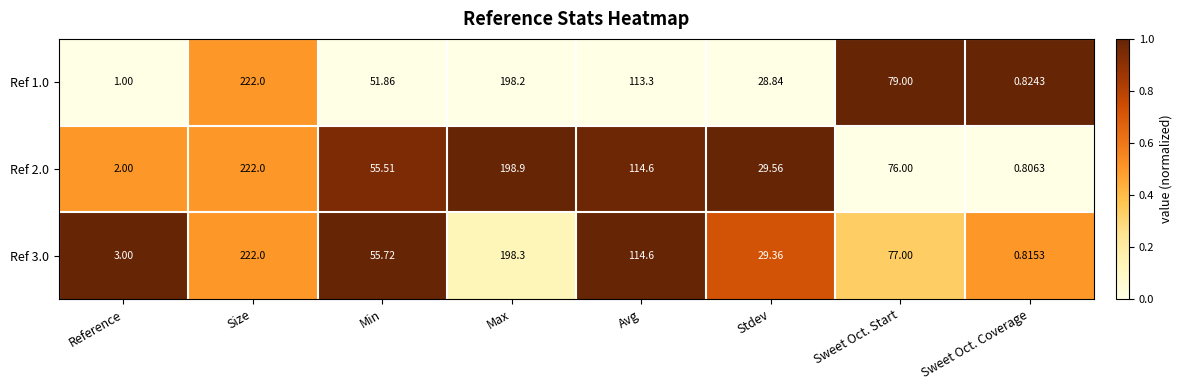

What is the difference between the highest and lowest values at Reference?

2.0